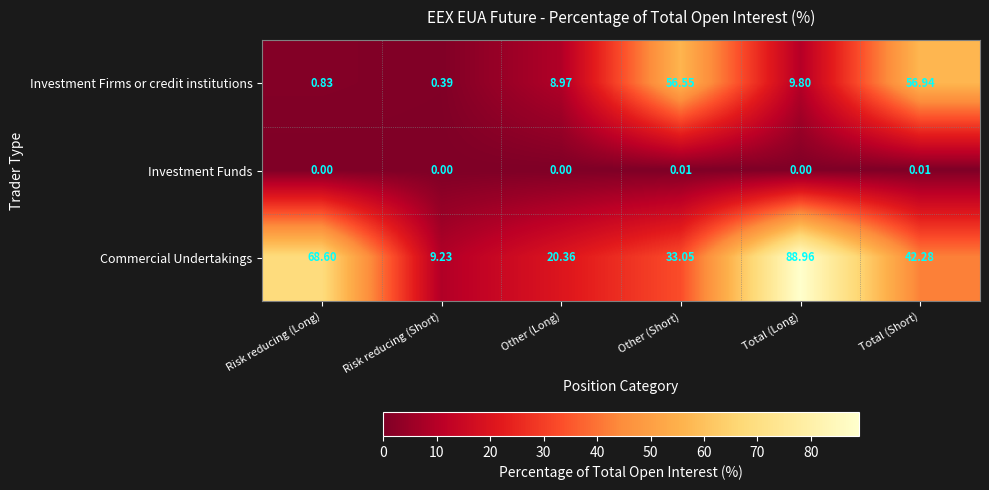

At which label does Investment Firms or credit institutions first exceed 9?

Other (Short)